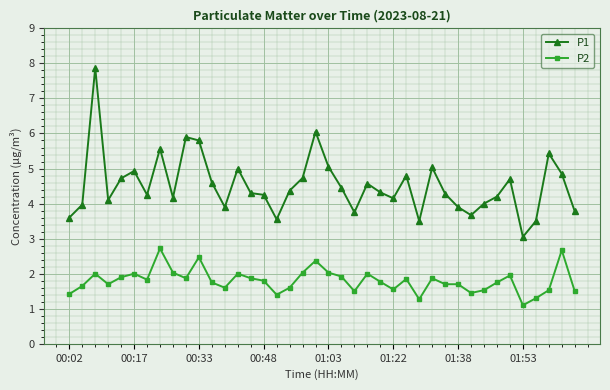

True or false: P1 and P2 intersect in this chart.

False